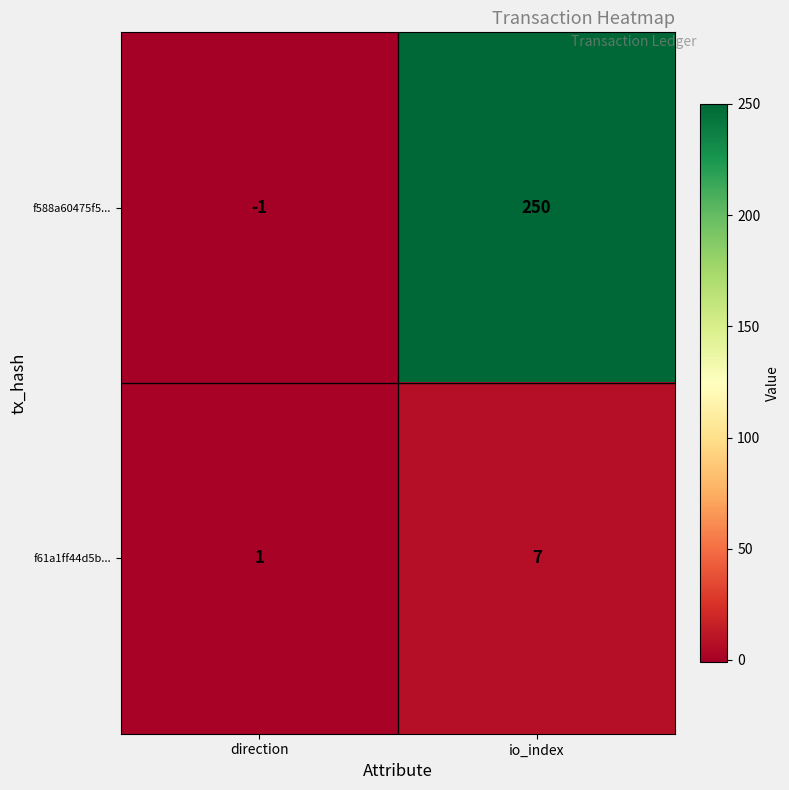

What is the maximum value shown in the chart?

250